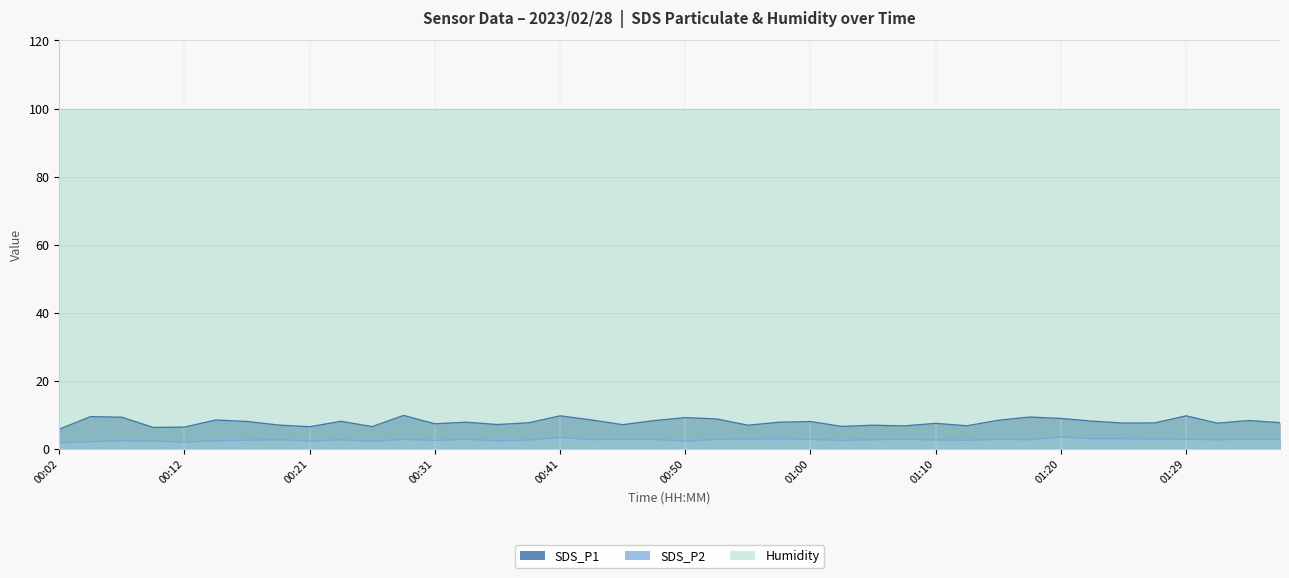

Count the number of data series in this chart.

3